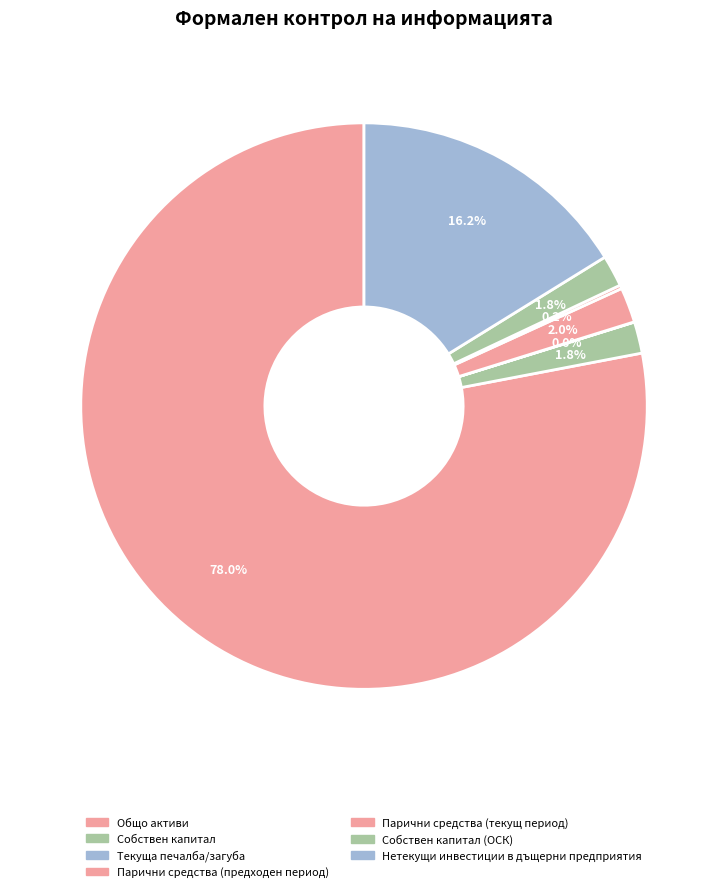

Which category accounts for the majority?

Общо активи